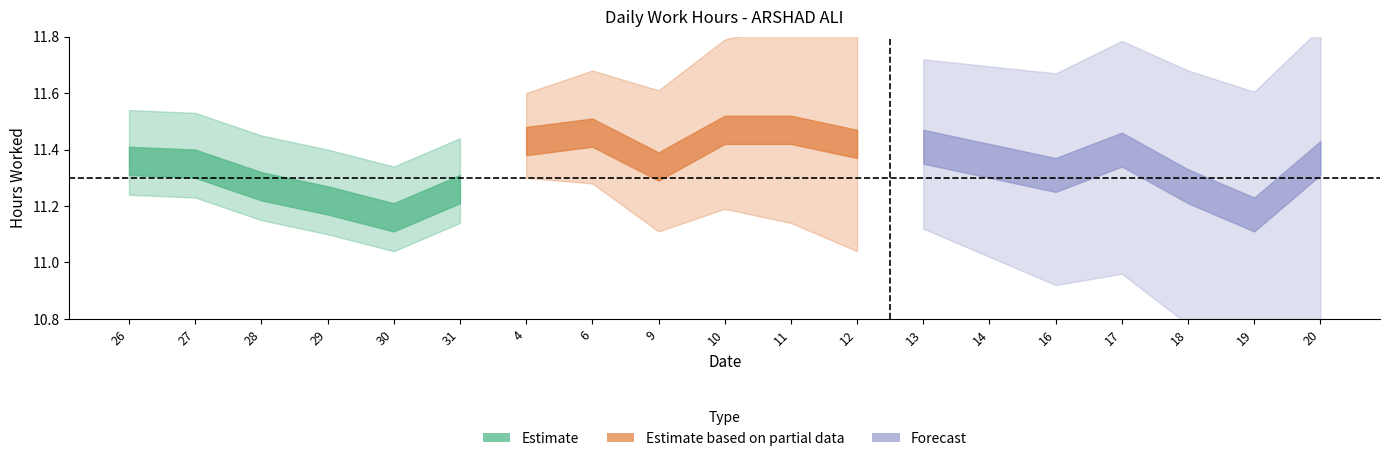

True or false: Break_Total has more than 0 points higher than both neighbors.

False